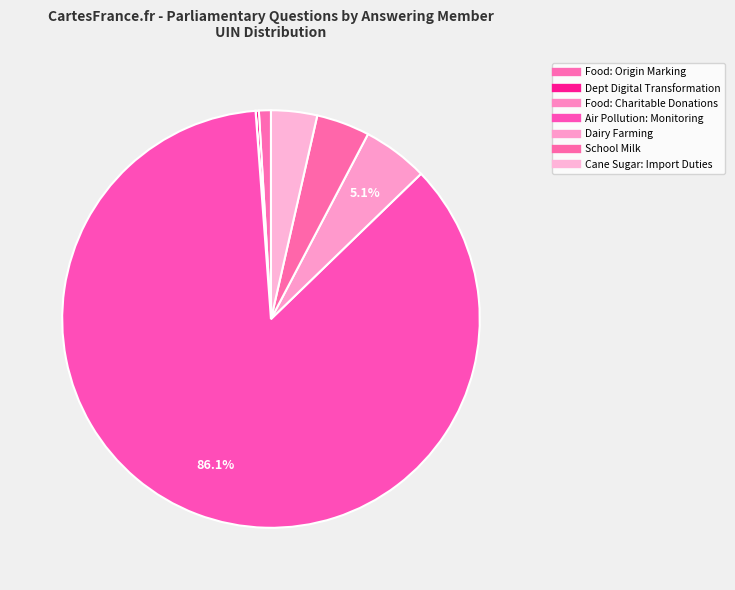

Which slice is the smallest?

Food: Charitable Donations